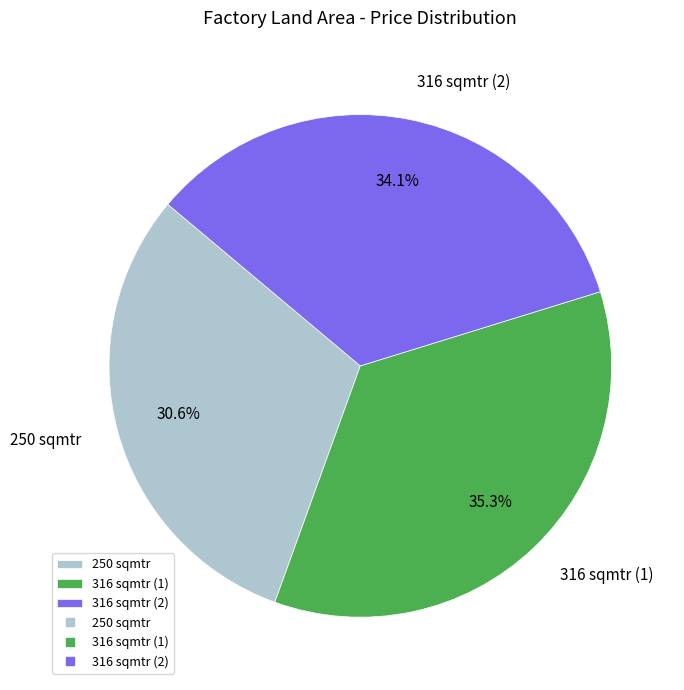

Is it true that 250 sqmtr is 31% of the pie?

True